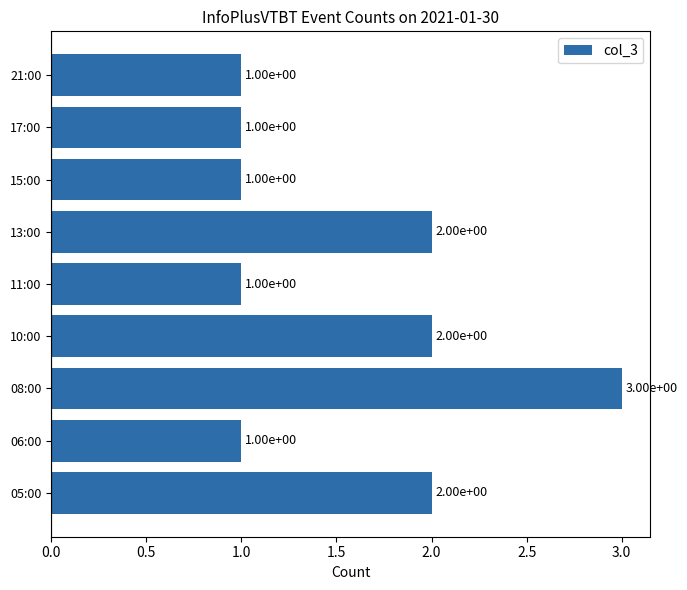

Does the chart contain any negative values?

No